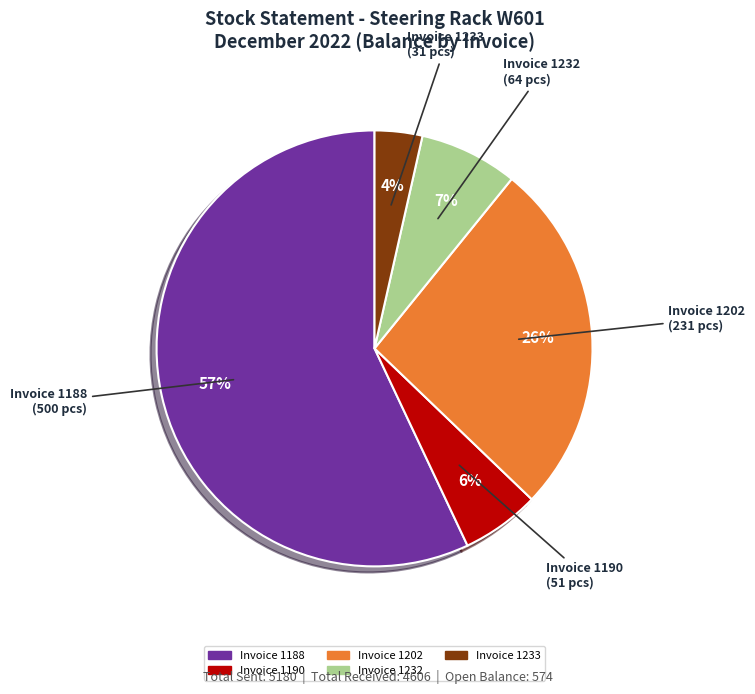

To the nearest percent, what is the difference between the largest and smallest slice percentages?

53%